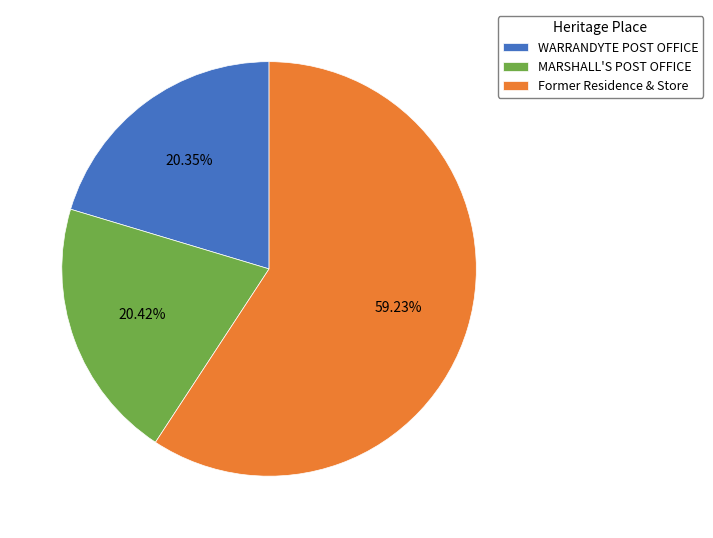

Is the sum of MARSHALL'S POST OFFICE and WARRANDYTE POST OFFICE greater than half?

No